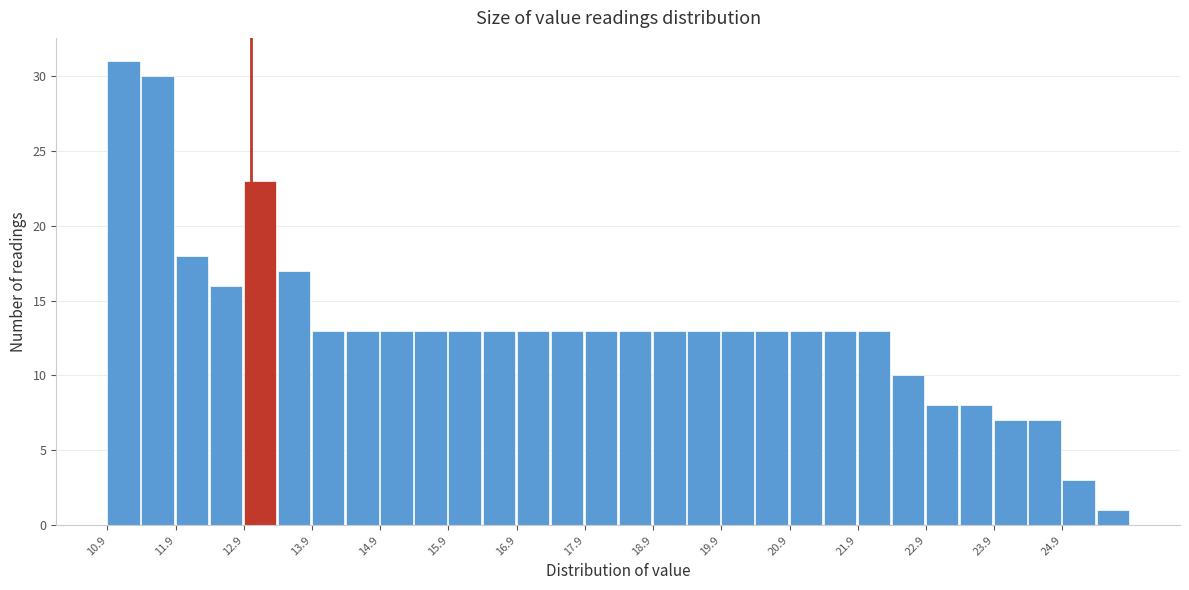

What is the height of the bar covering 12.4 to 12.9 on the x-axis? The values are not printed on the chart, so give them approximately, as read against the axis.

16